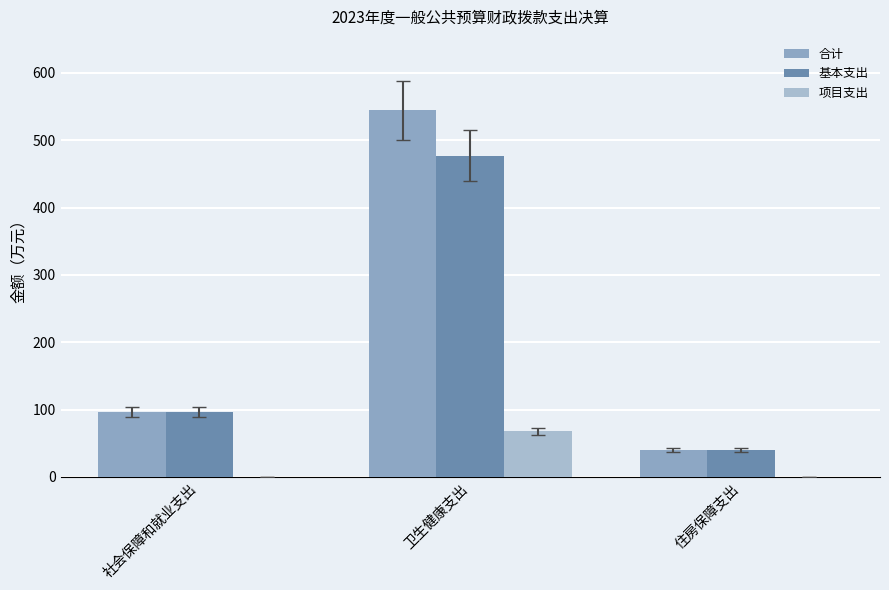

How many data points does each series have?

3